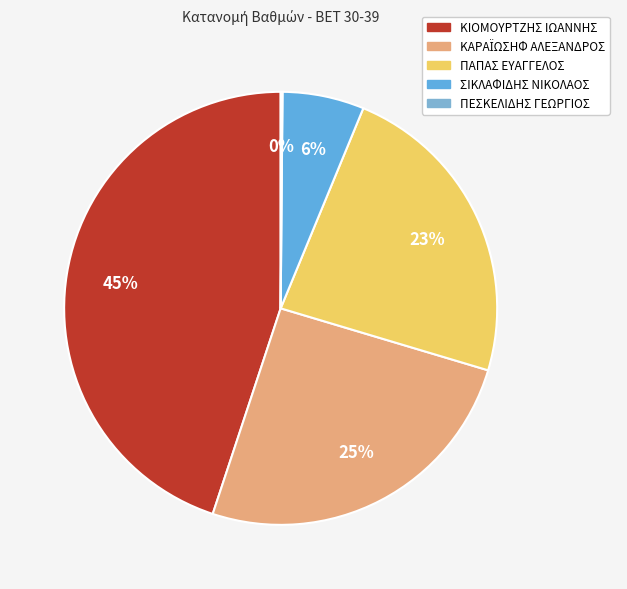

How many segments does this pie chart have?

5